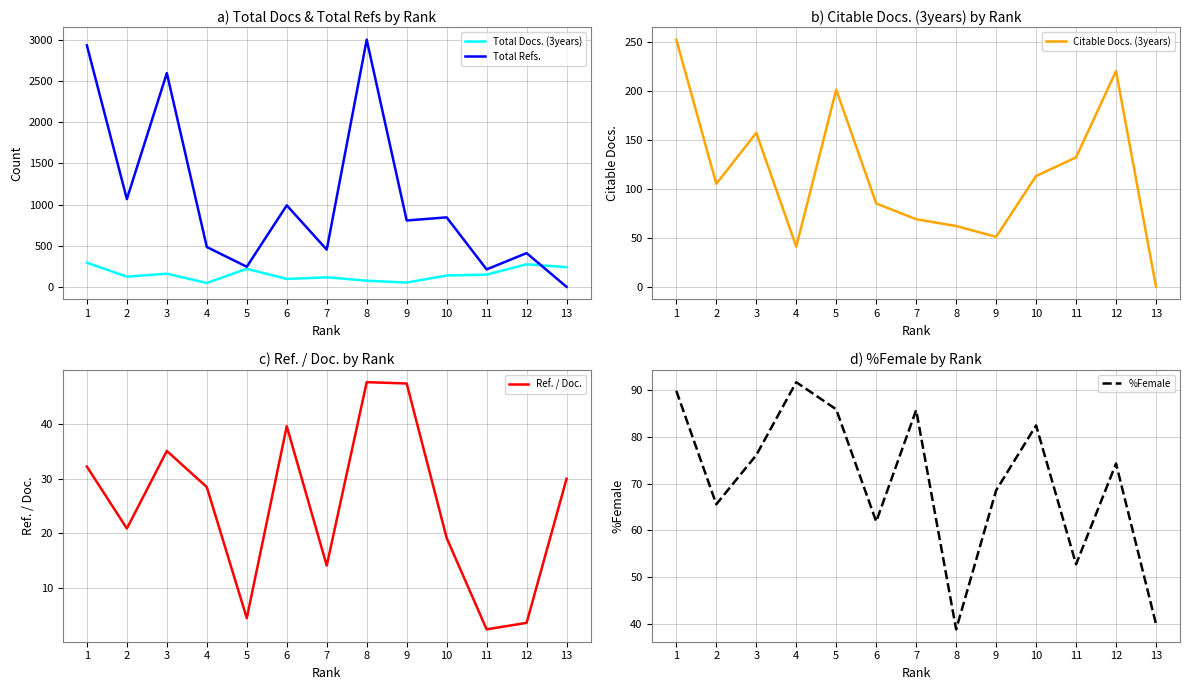

At 5, list the series in order from largest to smallest.

Total Refs., Total Docs. (3years), Citable Docs. (3years), %Female, Ref. / Doc.